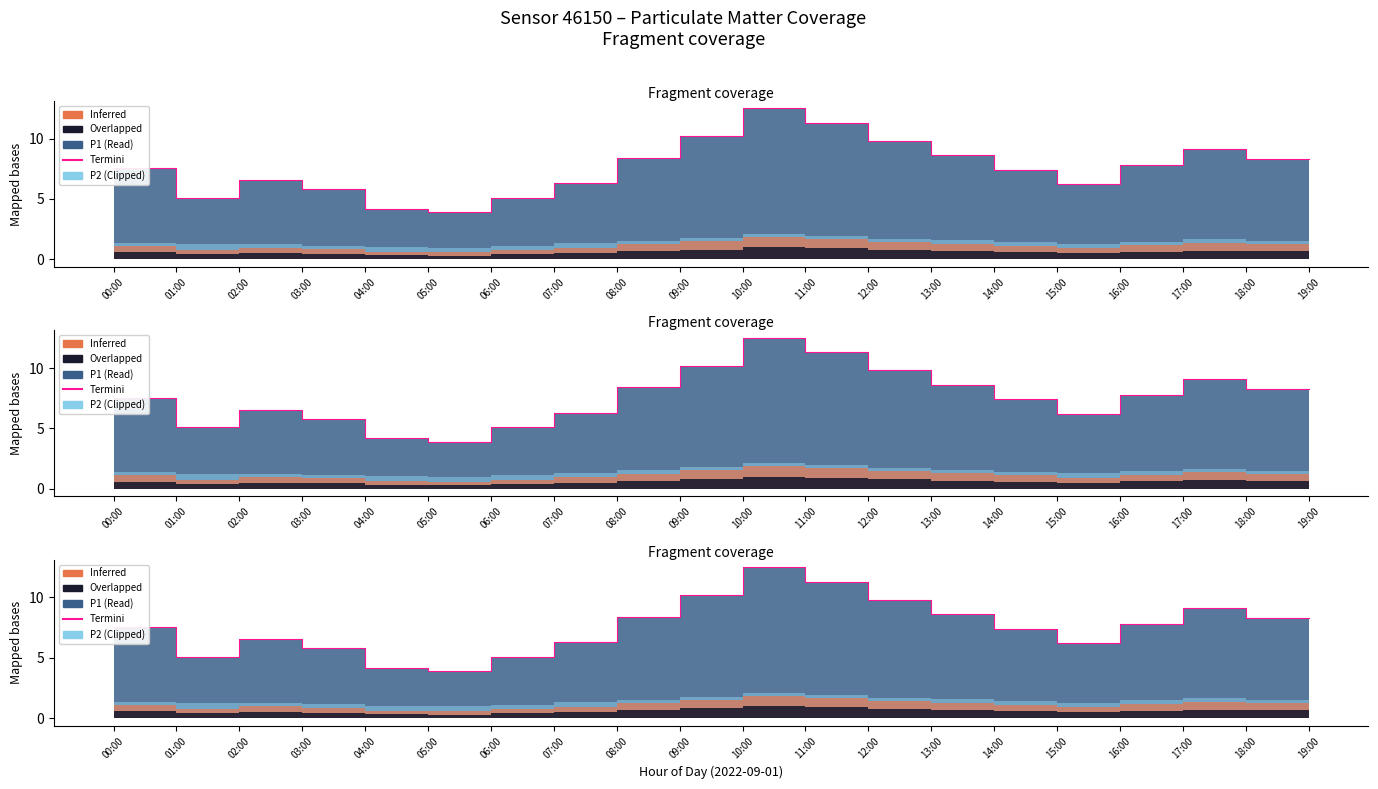

What is the maximum value shown in the chart?

12.5